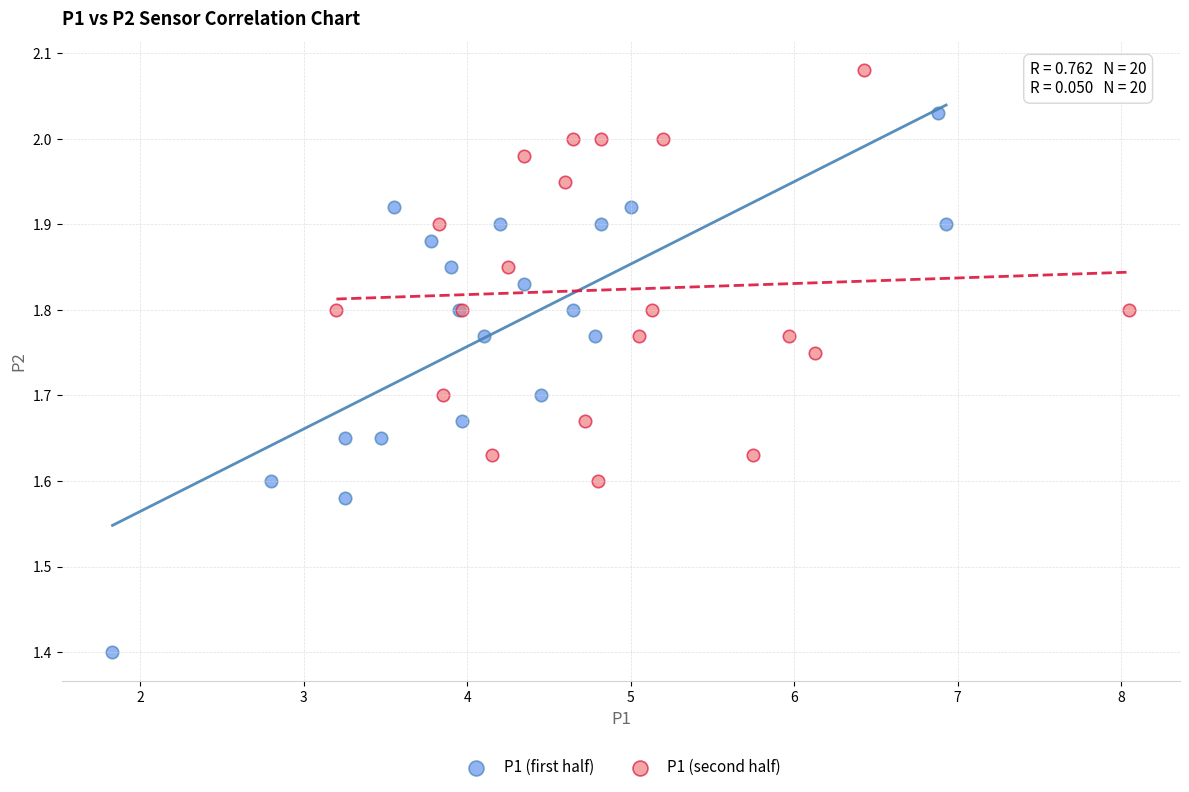

Which series reaches the minimum Y coordinate?

P1 (first half)